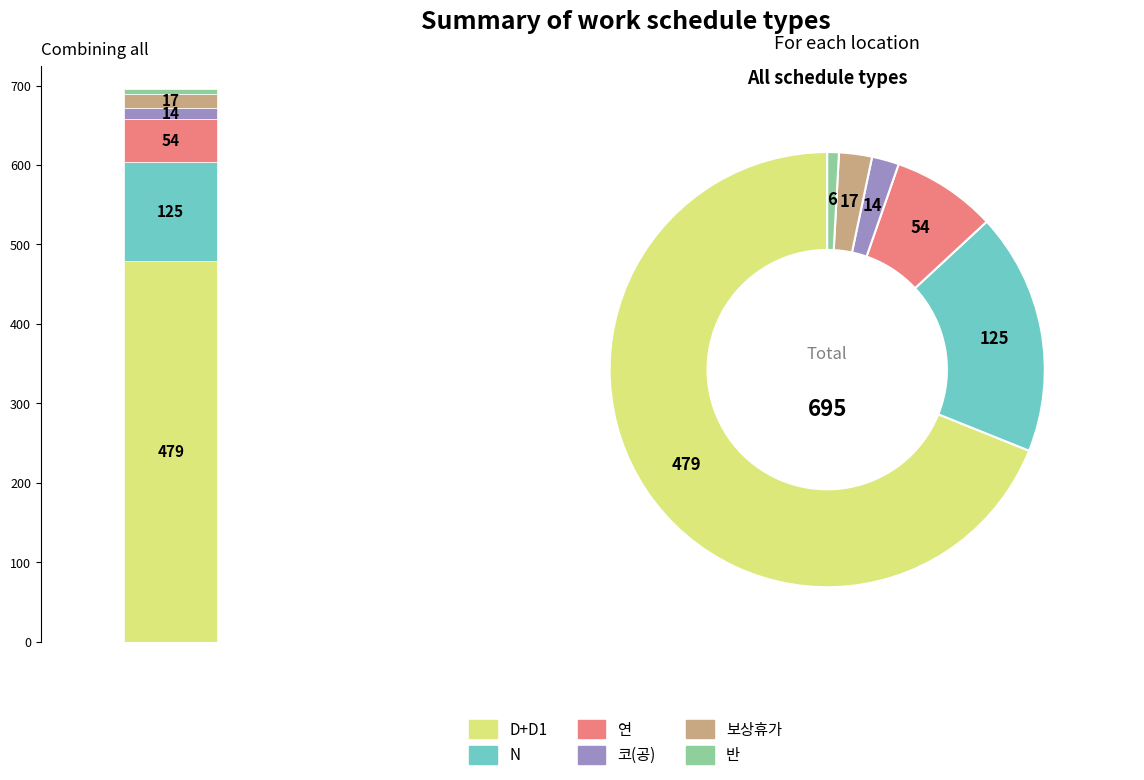

What is the total percentage of 보상휴가 and 반?

3.3%